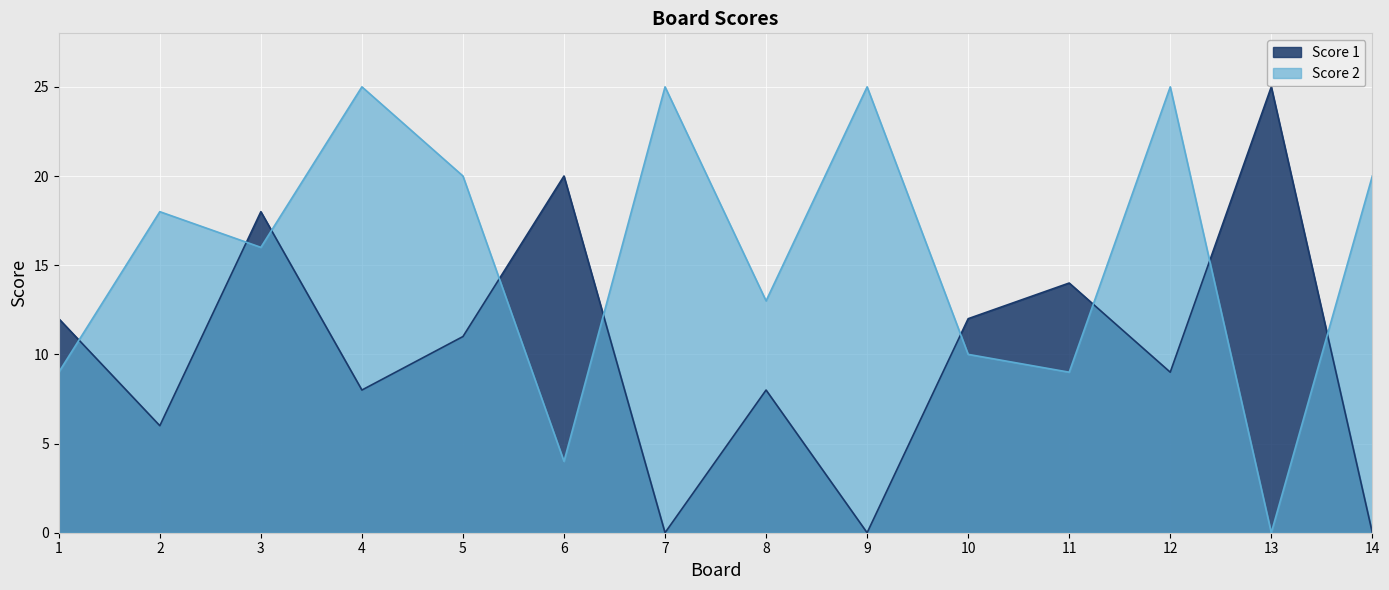

True or false: Score 2 has more than 1 interior local peaks.

True